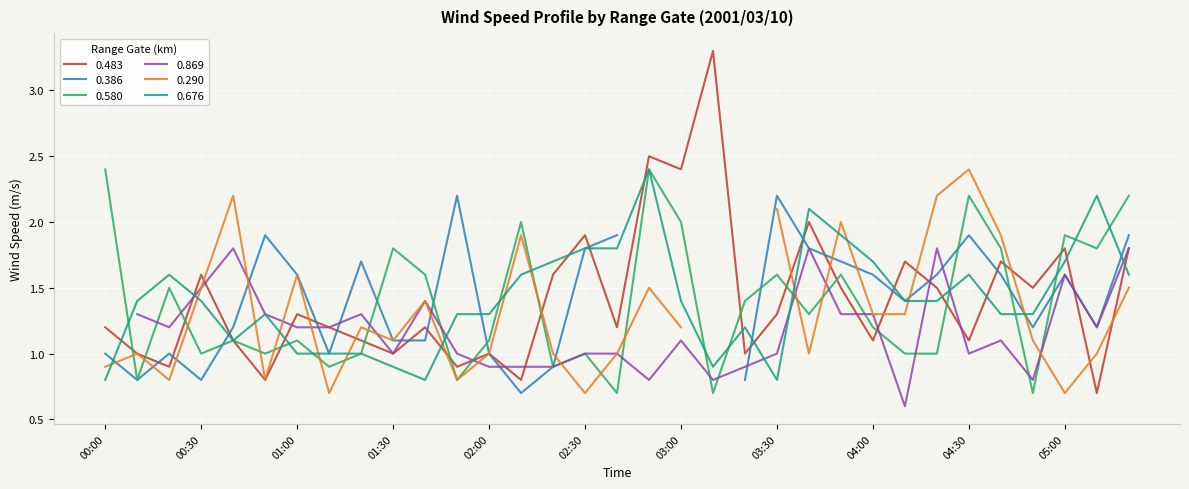

Which series has the largest range (max minus min)?

0.483